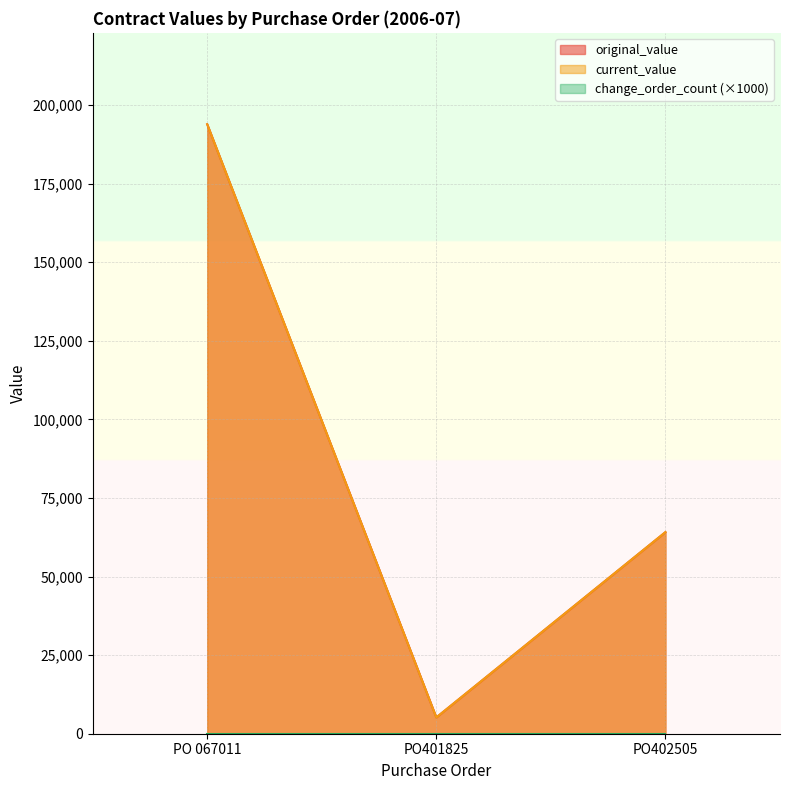

The current_value series shows 5181 at PO401825. True or false?

True